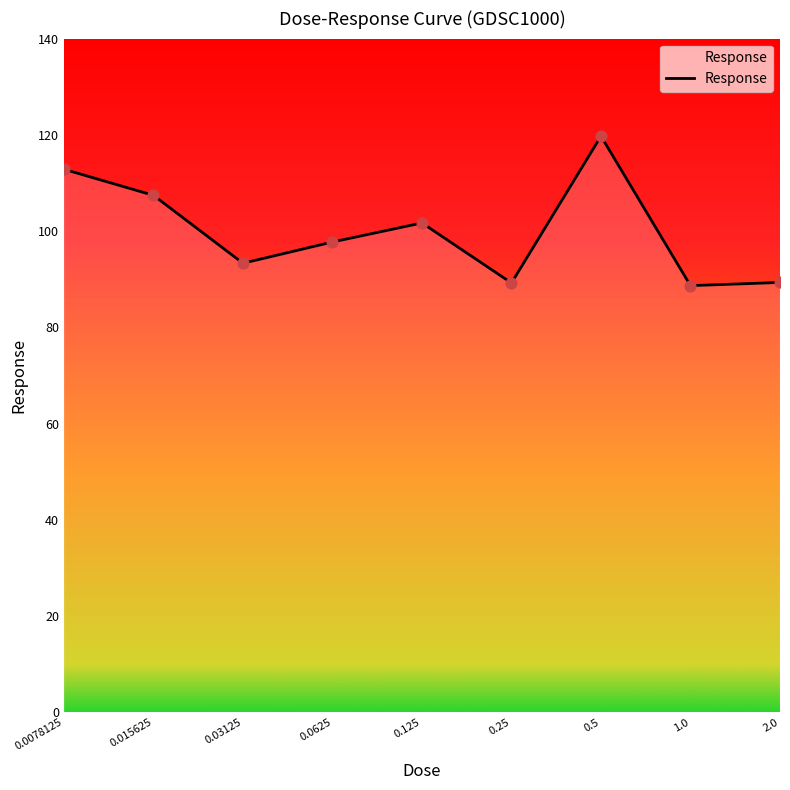

What is the difference between the maximum and minimum values?

31.1